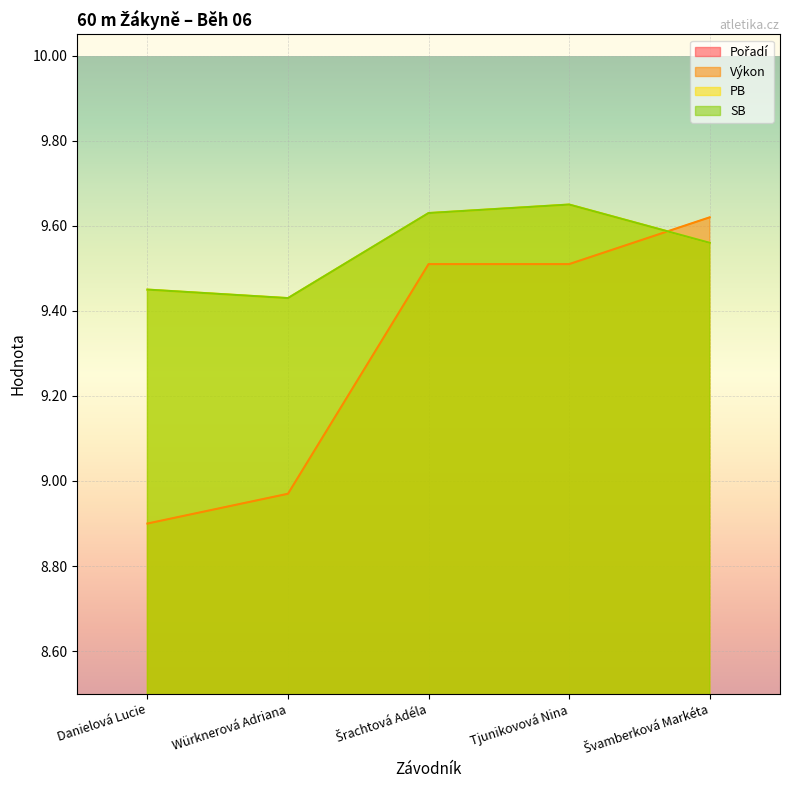

True or false: Pořadí and SB cross at least once.

False